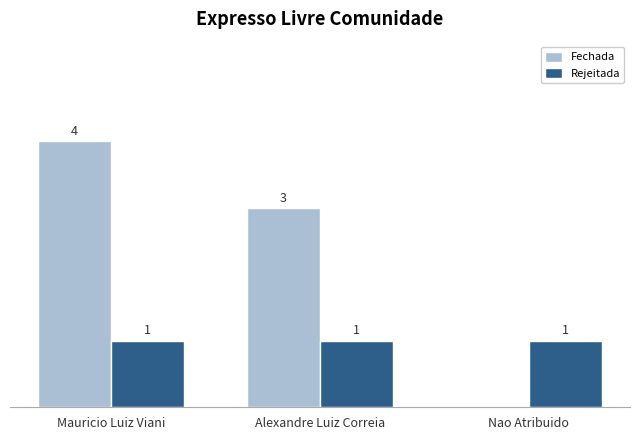

At which category is the sum across all series the highest?

Mauricio Luiz Viani